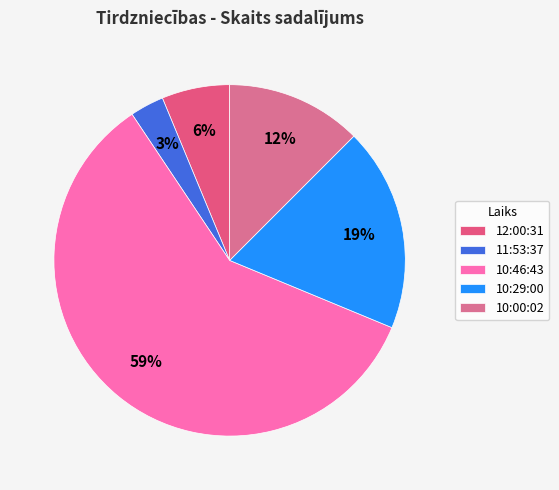

To the nearest percent, what is the difference between the 10:29:00 and 11:53:37 slice percentages?

16%